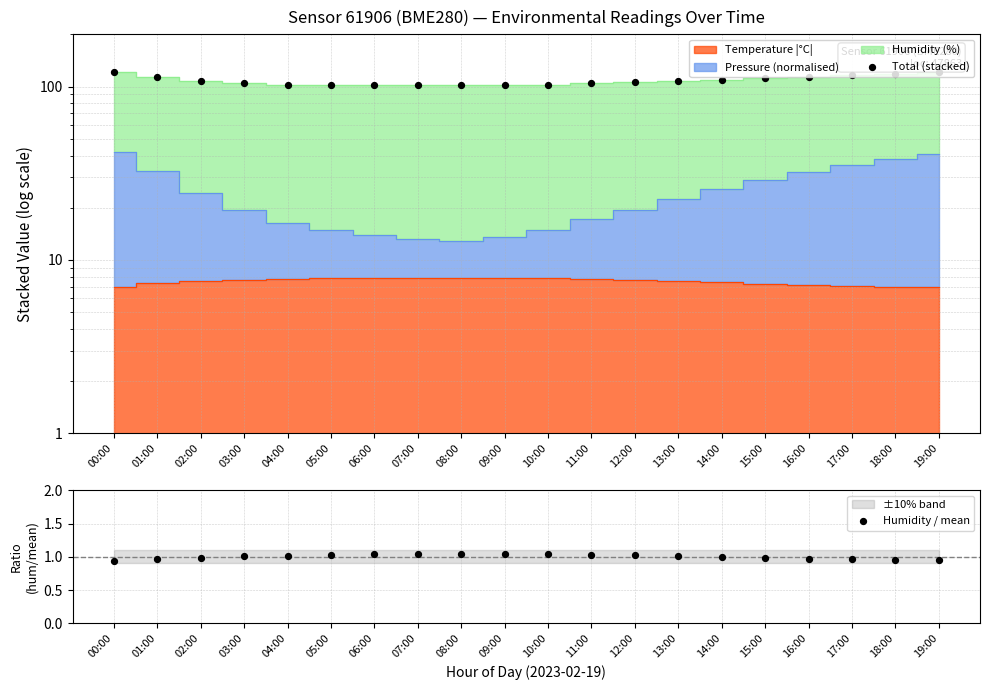

Is the value of Humidity / mean at 09:00 greater than the value of Total (stacked) at 01:00?

No